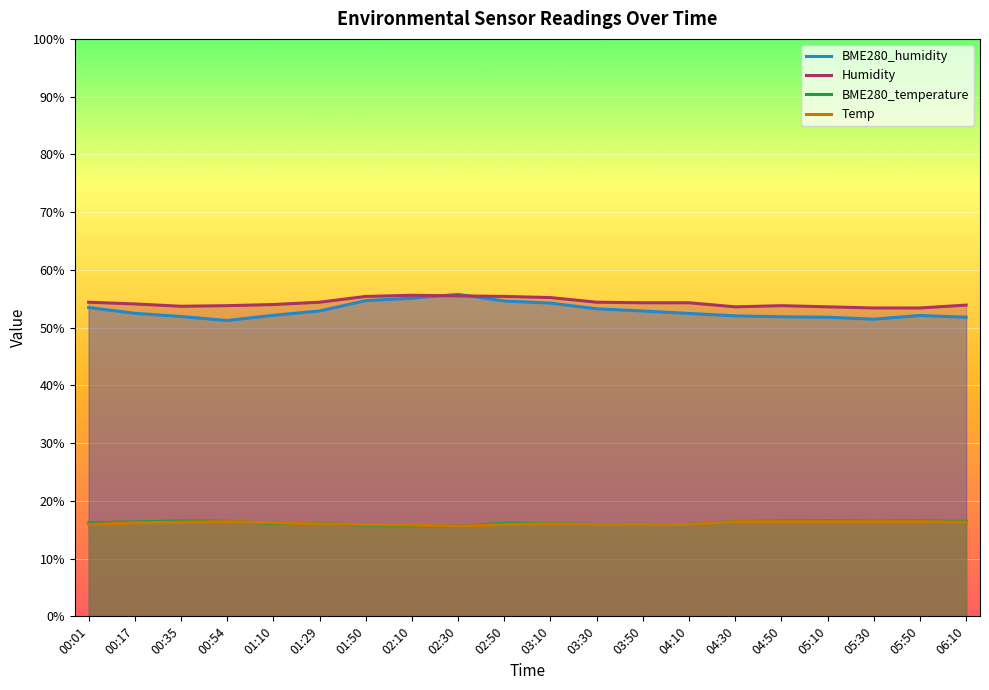

What is the value of the BME280_humidity point at the 10th from the left?

54.6